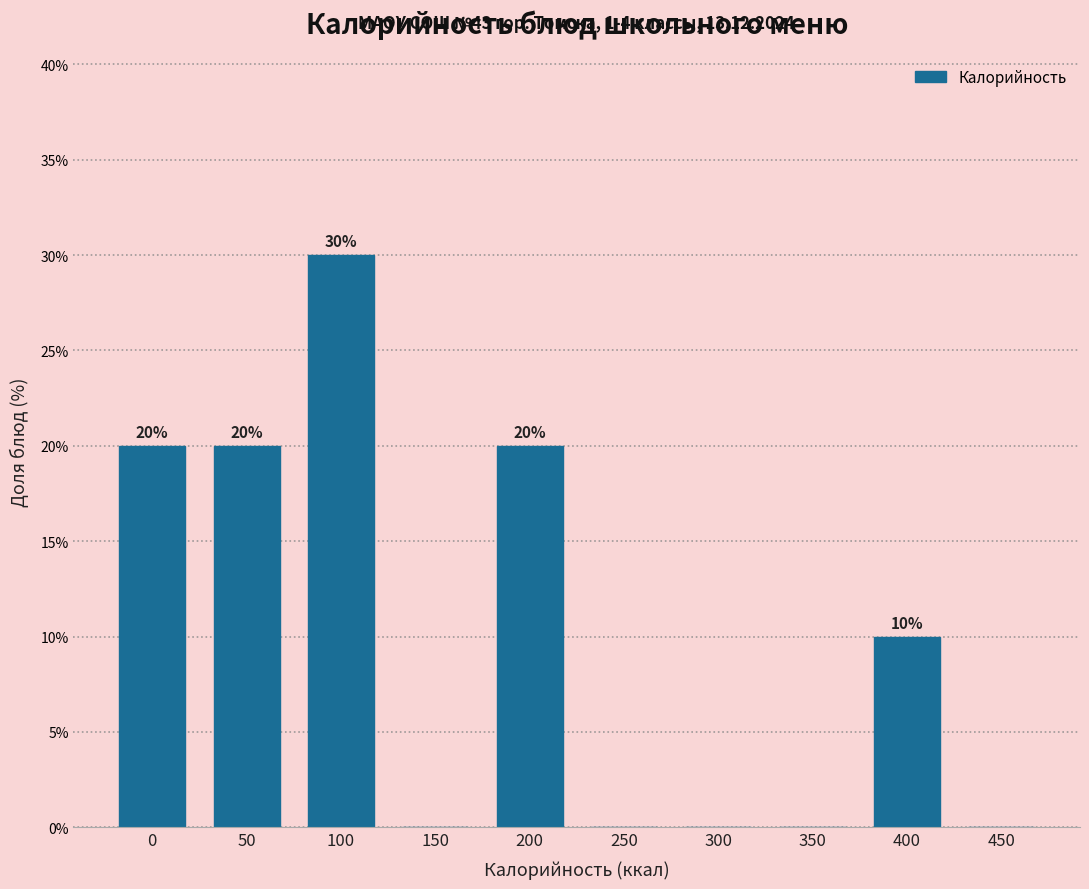

Reading right to left, what are all the values shown in this chart?

450=0	400=10	350=0	300=0	250=0	200=20	150=0	100=30	50=20	0=20